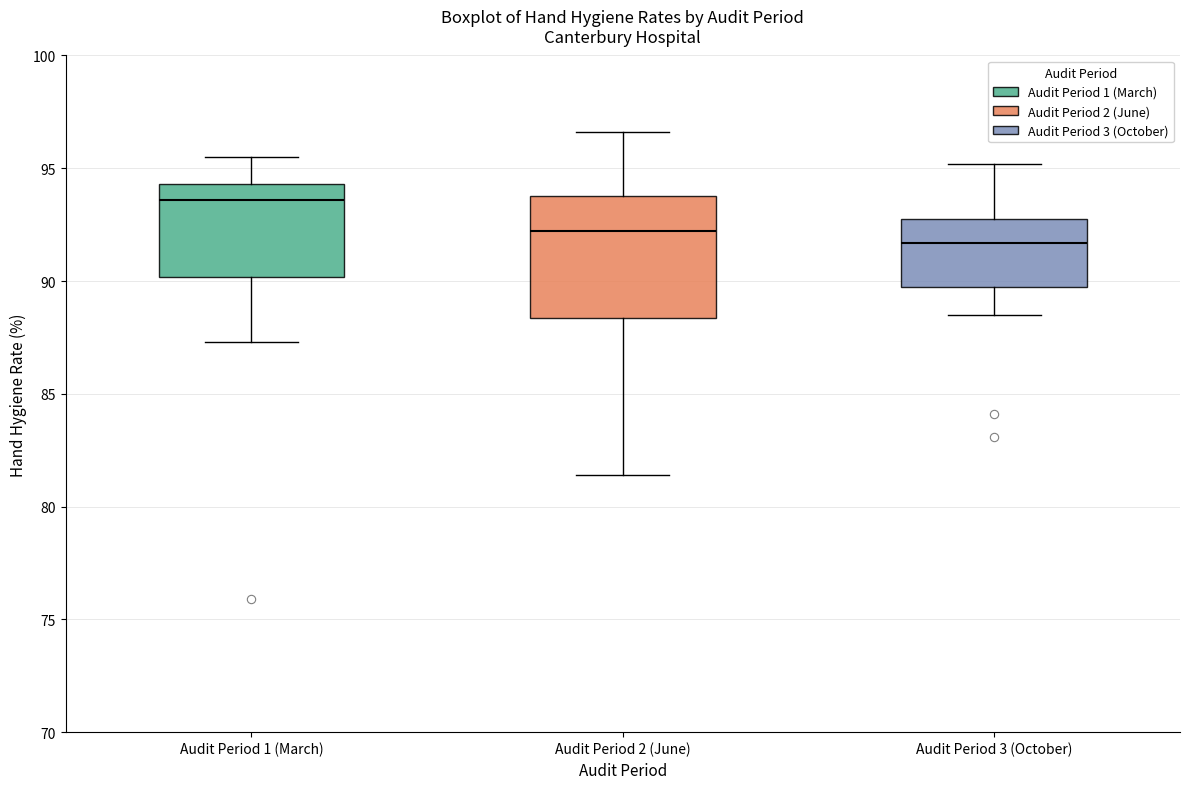

Which box has the highest median line?

Audit Period 1 (March)